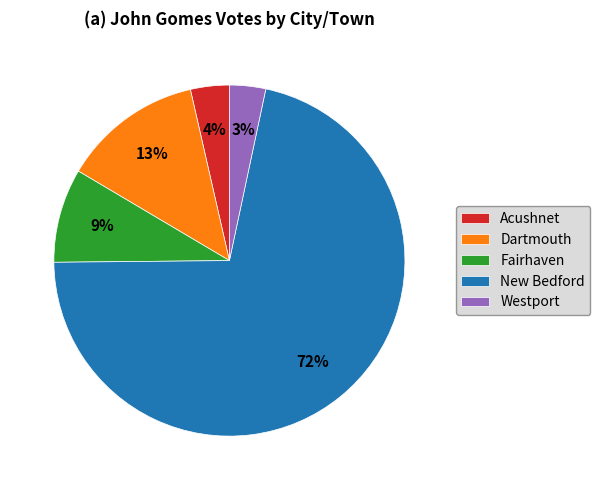

To the nearest percent, what is the average slice percentage?

20%